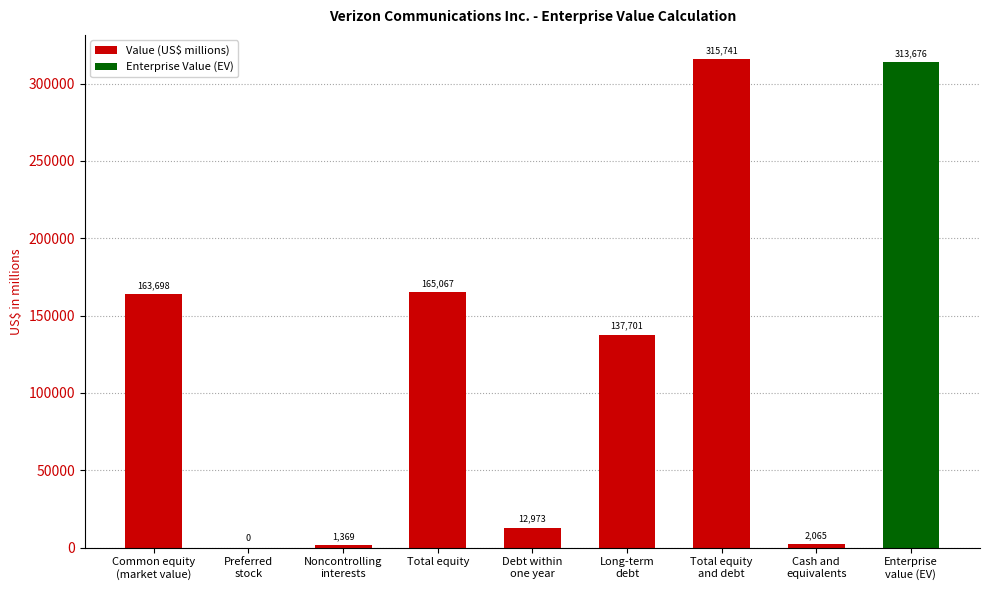

Reading left to right, what are all the values shown in this chart?

163698	0	1369	165067	12973	137701	315741	2065	313676